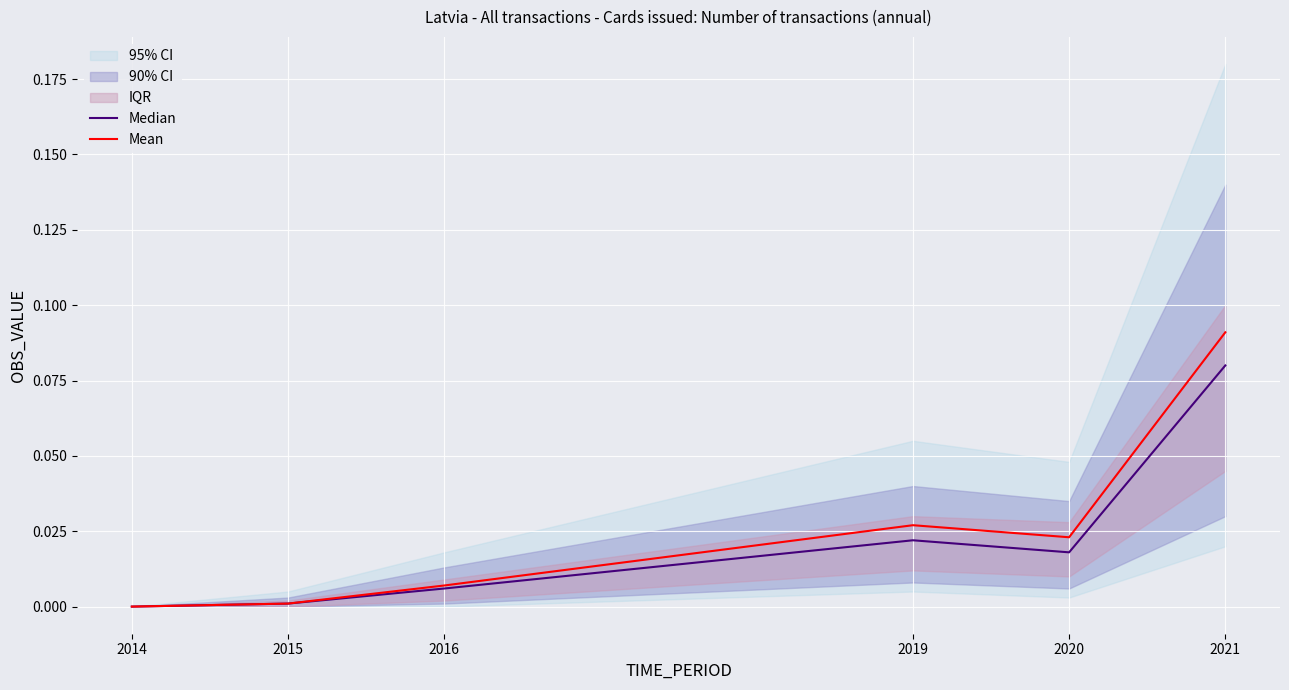

What is the sum of all Mean values?

0.1